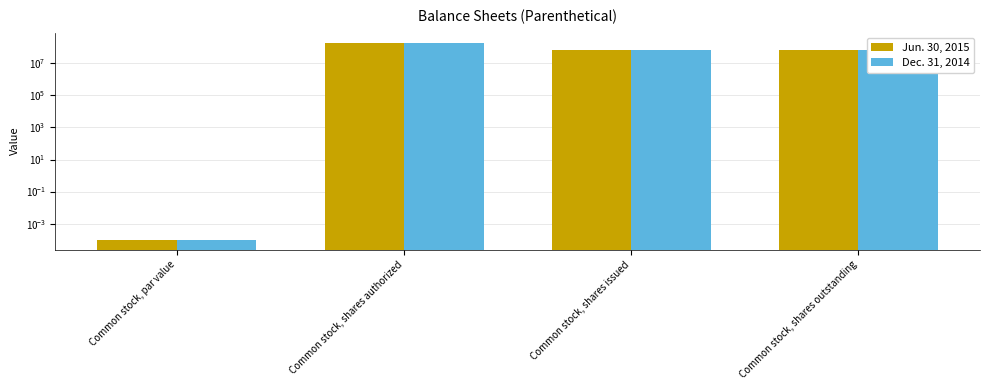

What is the label of the 3rd bar from the right?

Common stock, shares authorized